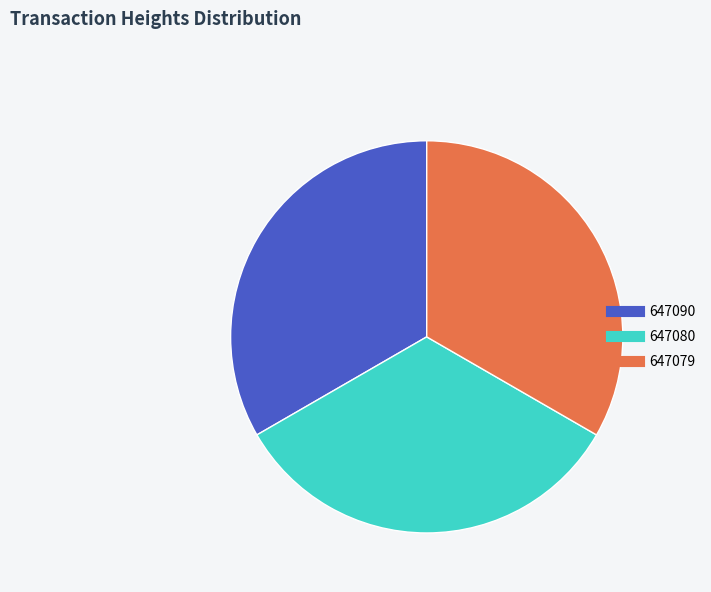

True or false: 647079 accounts for 39% of the total.

False